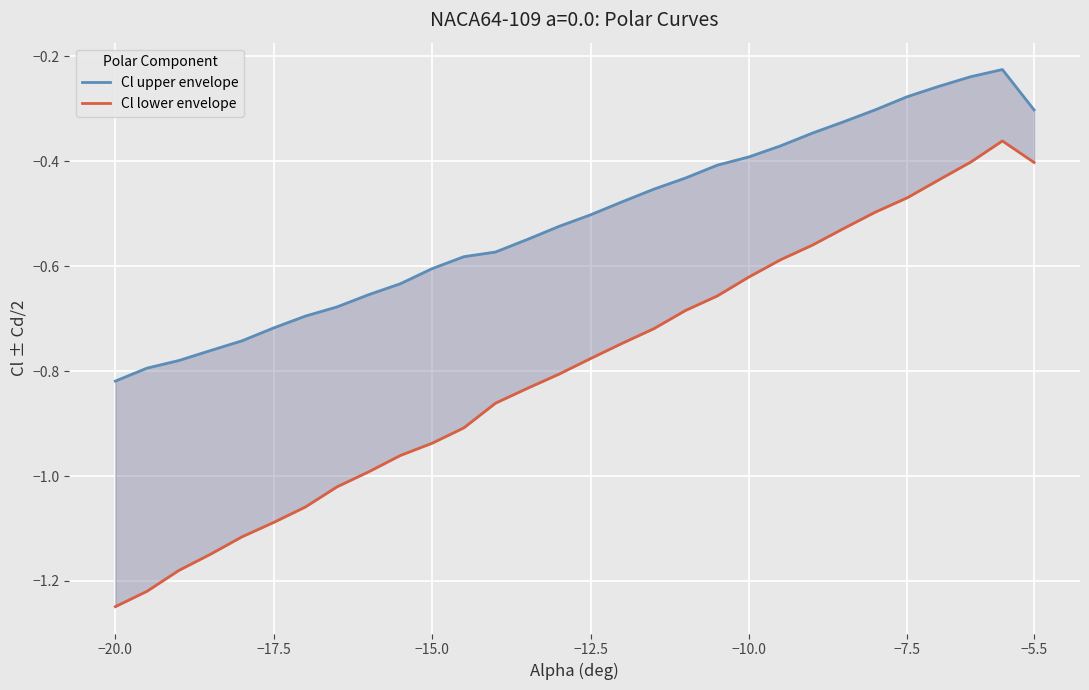

True or false: Cl lower envelope and Cl upper envelope cross at least once.

False